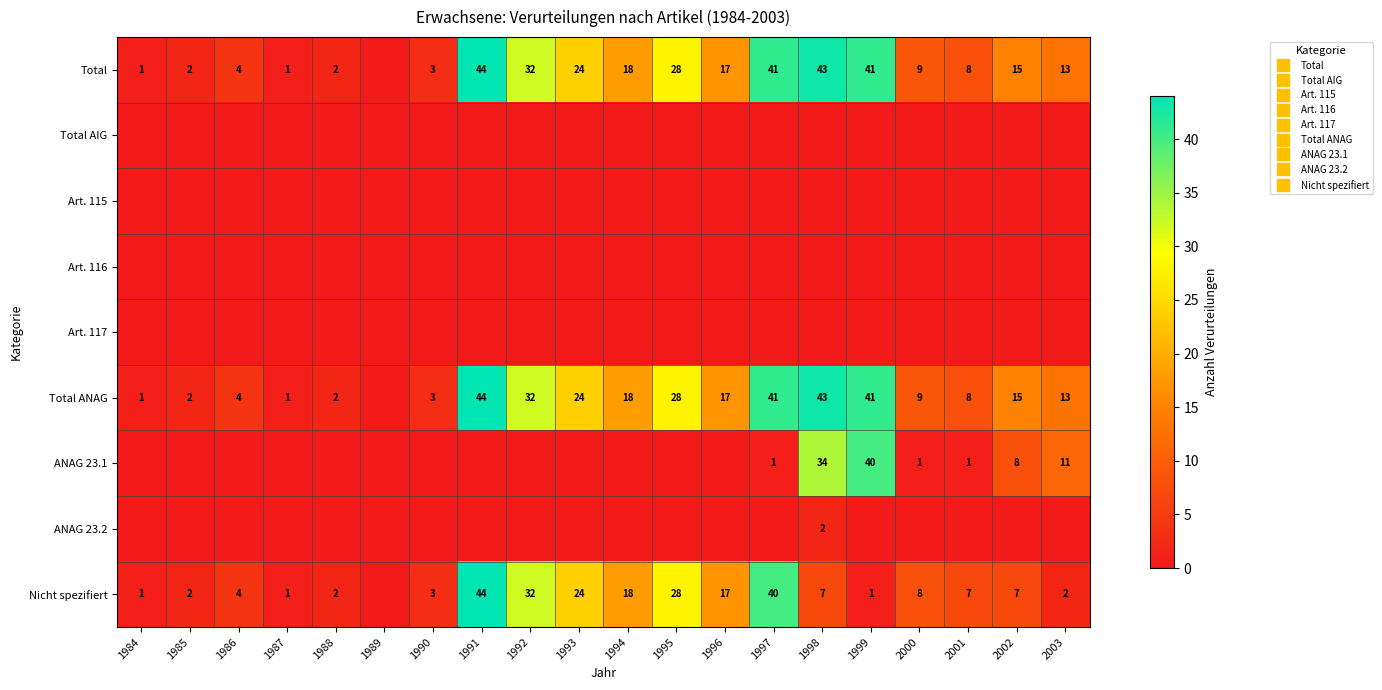

The value of Art. 115 at 2001 is 0. True or false?

True